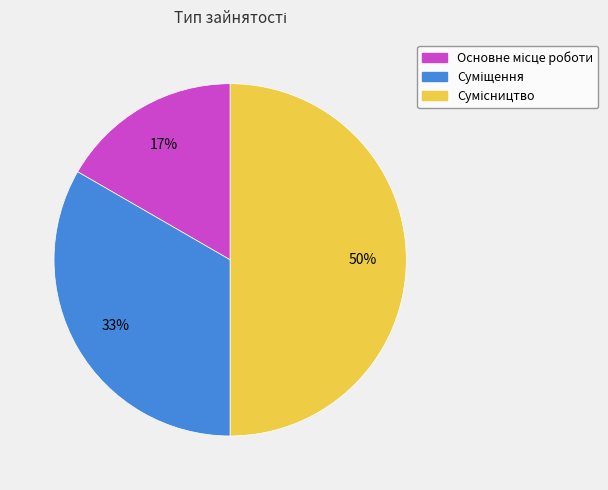

To the nearest percent, what is the average slice percentage?

33%